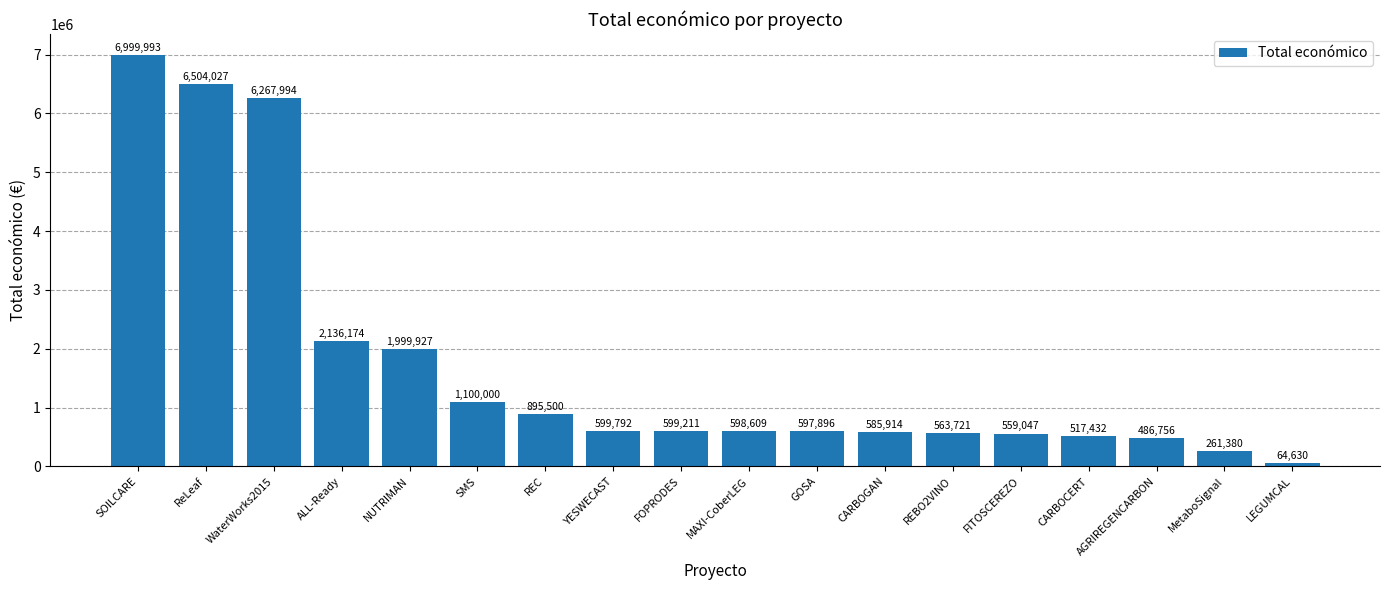

Is it true that the value at NUTRIMAN is 1999927?

True